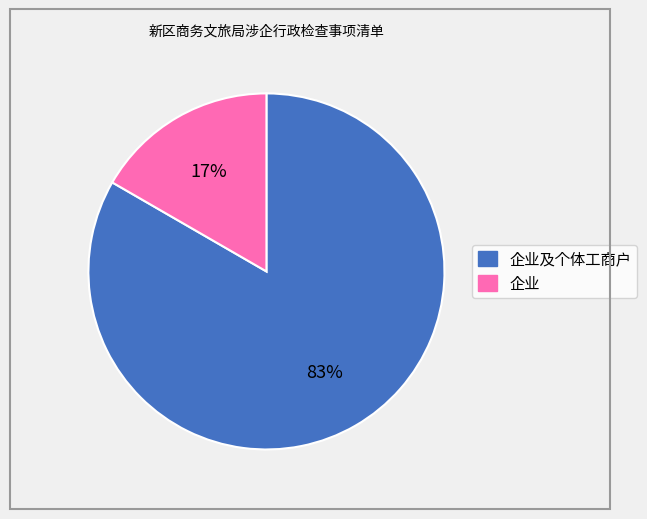

Is there a majority slice in this chart?

Yes